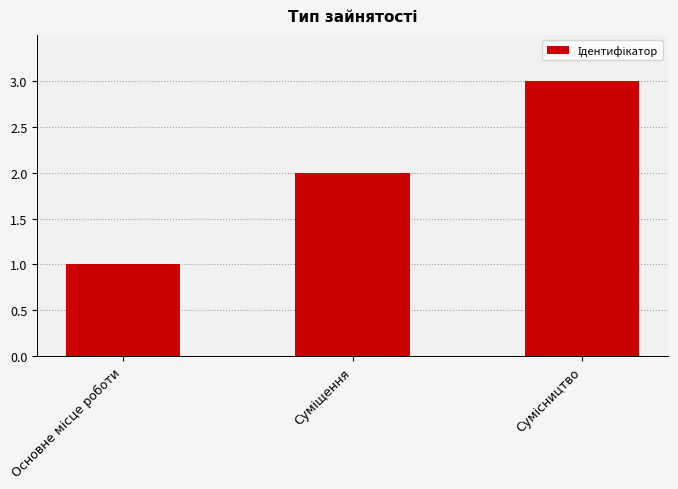

What is the greatest value displayed?

3